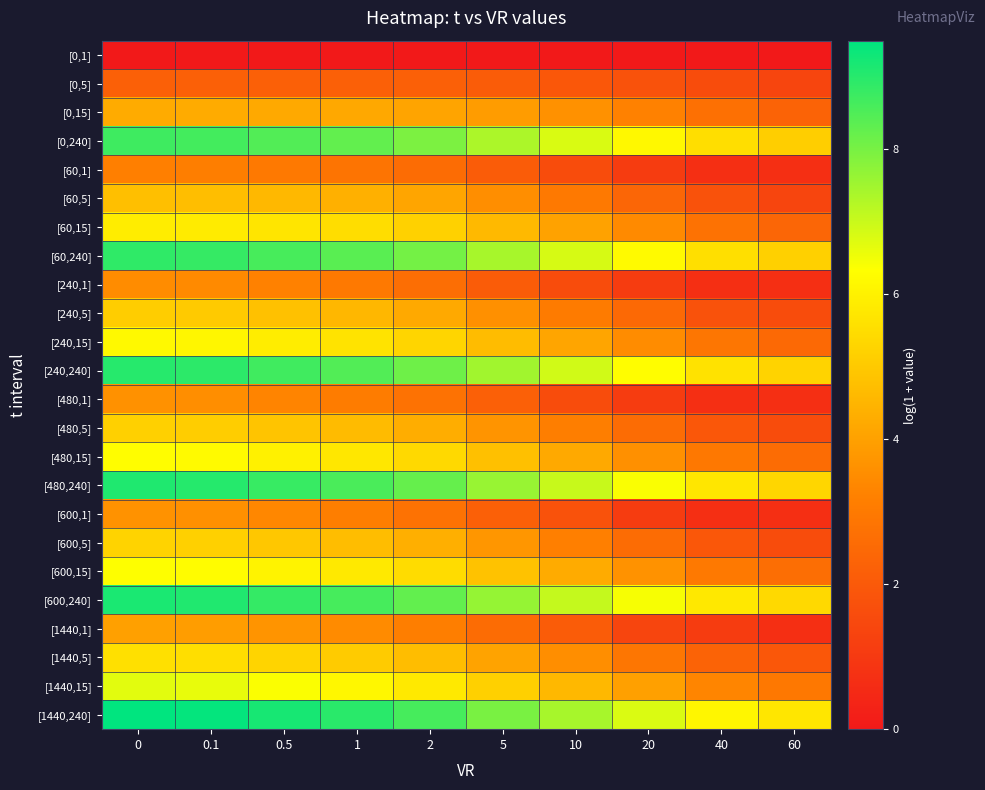

Rank the series by their maximum value, from lowest to highest.

[0,1], [0,5], [60,1], [240,1], [480,1], [600,1], [1440,1], [0,15], [60,5], [240,5], [480,5], [600,5], [1440,5], [60,15], [240,15], [480,15], [600,15], [1440,15], [0,240], [60,240], [240,240], [480,240], [600,240], [1440,240]